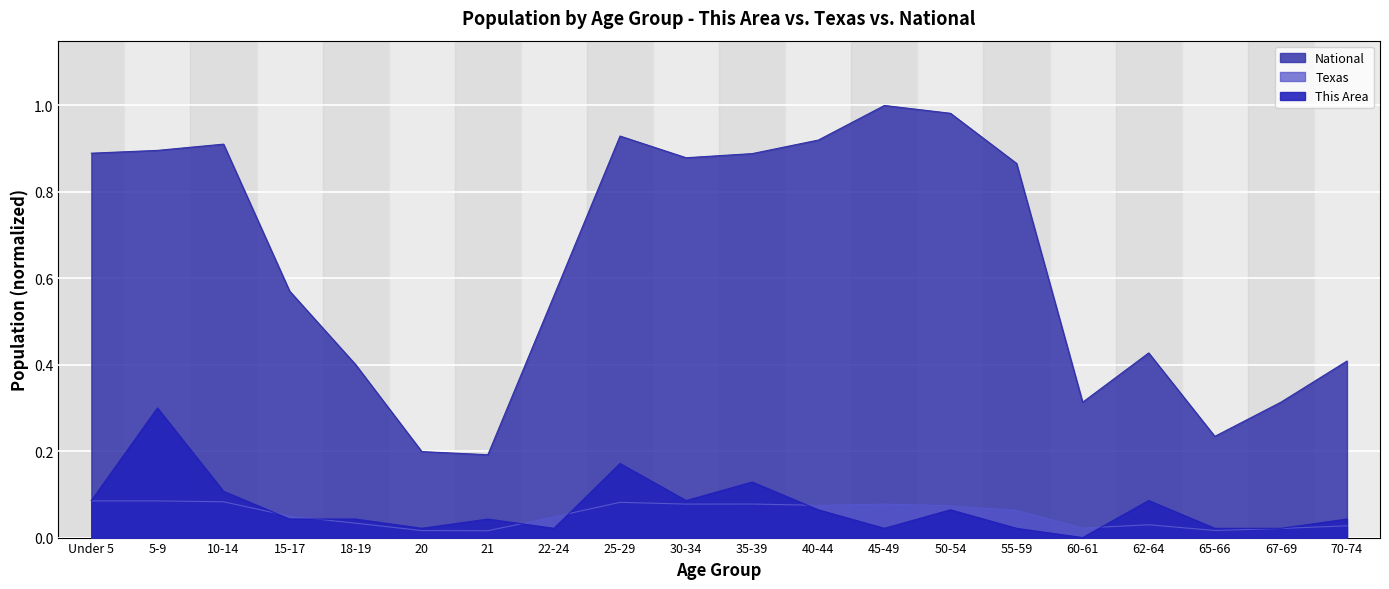

What is the total value across all series at 22-24?

0.6